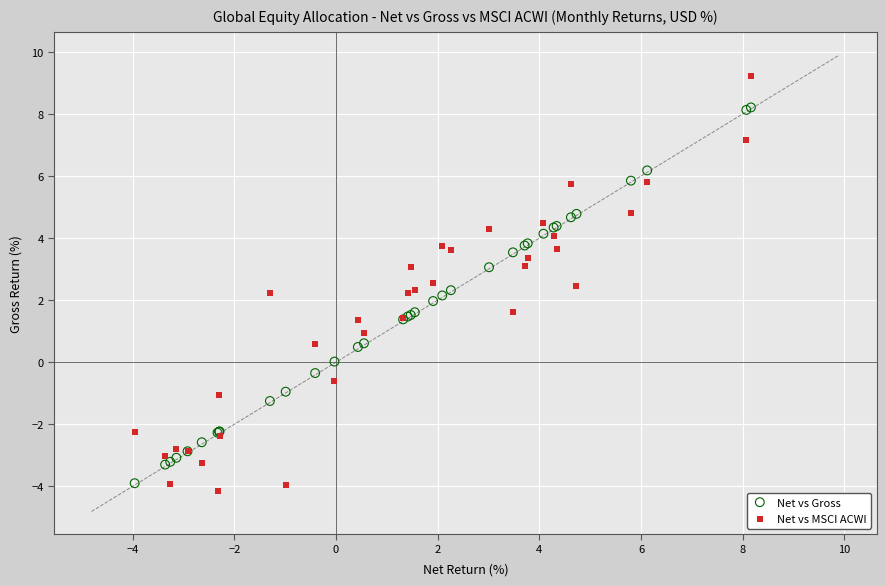

Which series has the widest spread of Y values?

Net vs MSCI ACWI